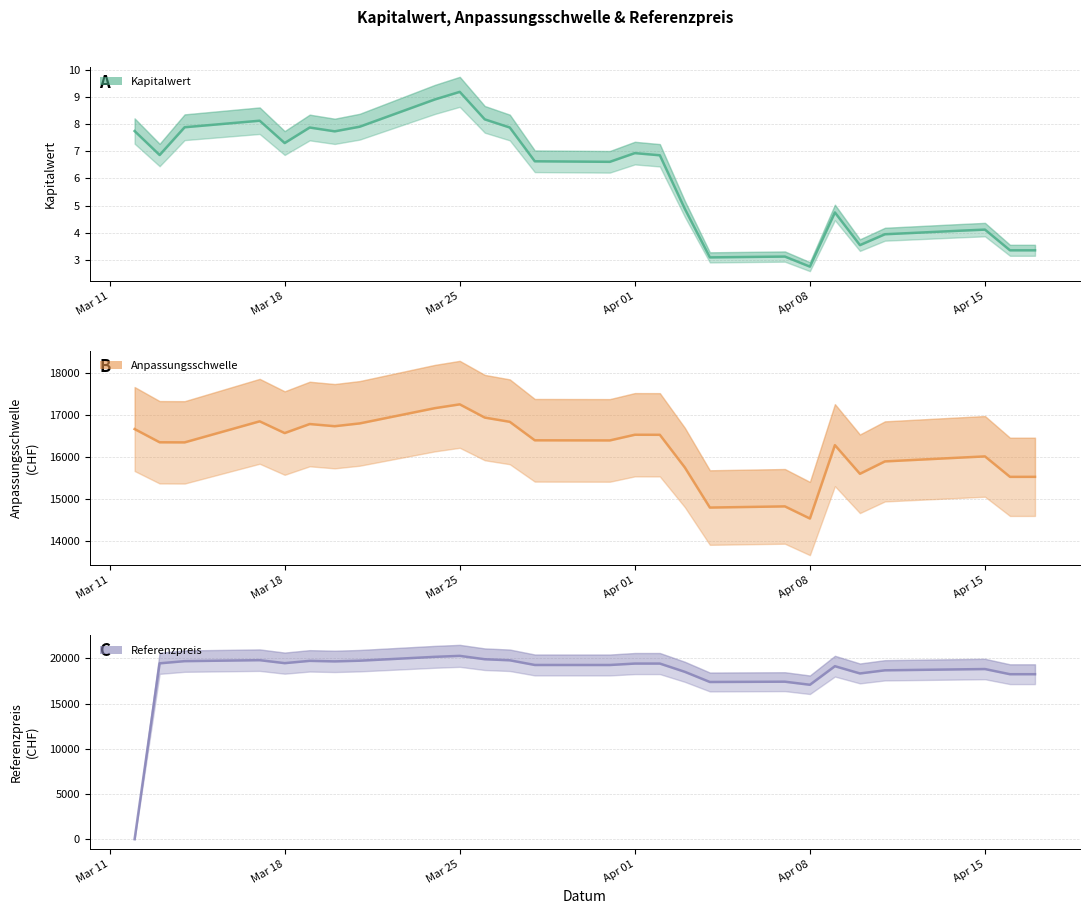

How many data points in Kapitalwert are less than 6?

11